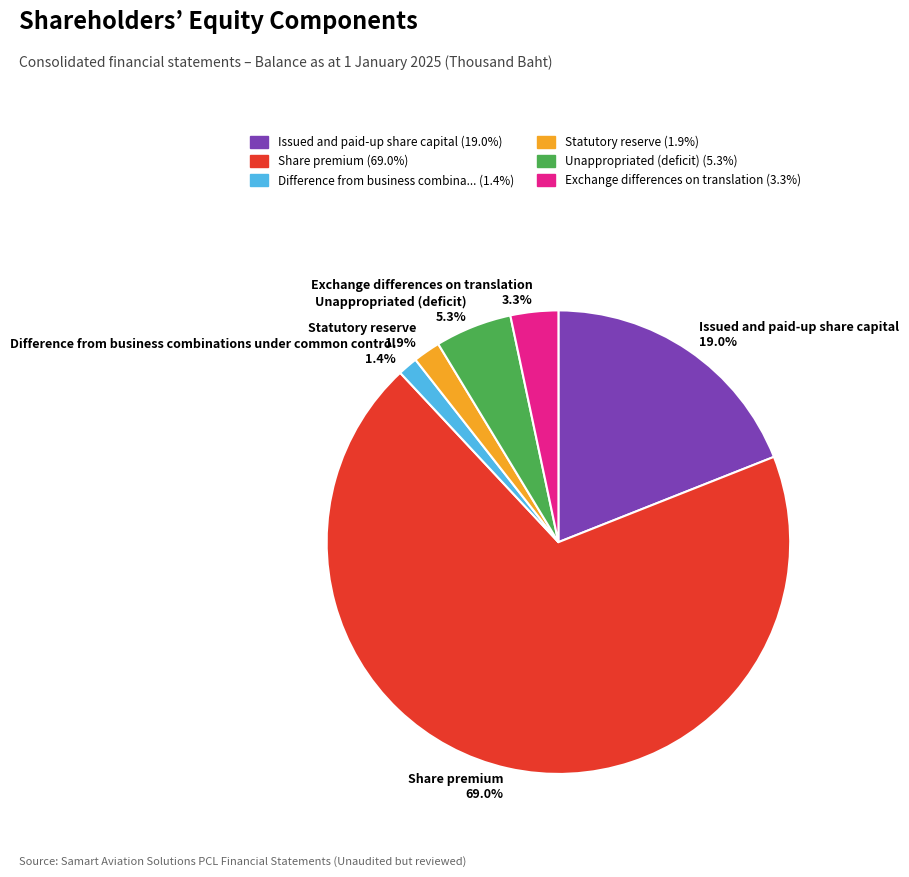

Count the number of slices in the pie.

6